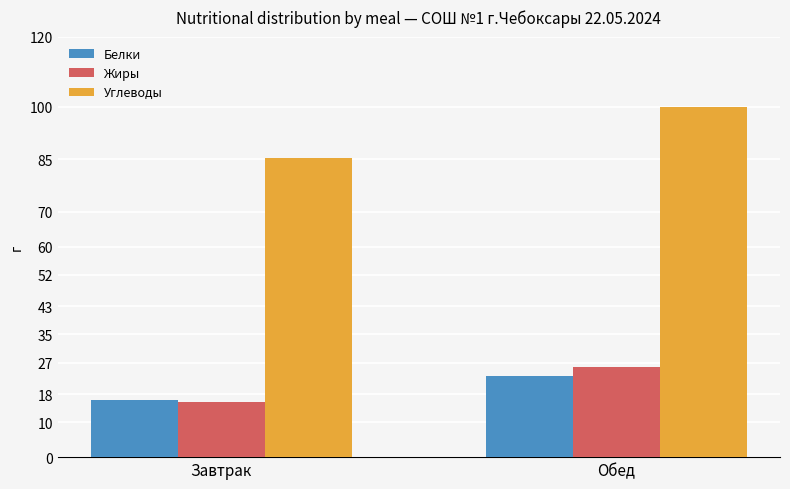

Where is Углеводы nearest to the value 92?

Завтрак